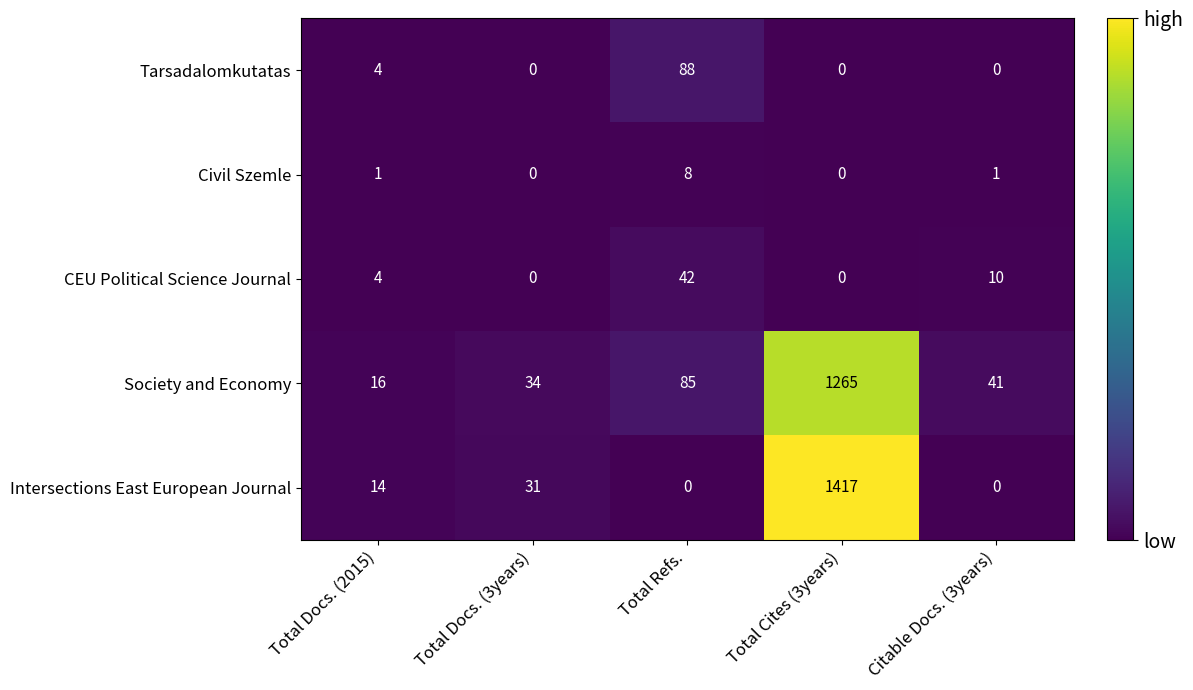

What is the greatest value displayed?

1417